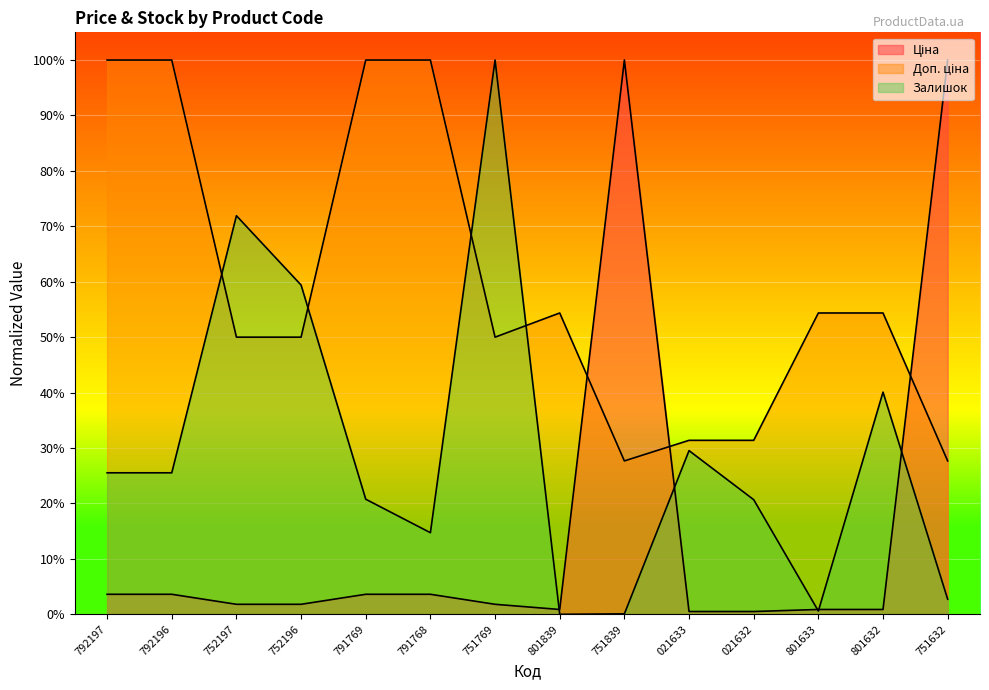

Is the value of Доп. ціна at 752197 greater than the value of Залишок at 801632?

Yes